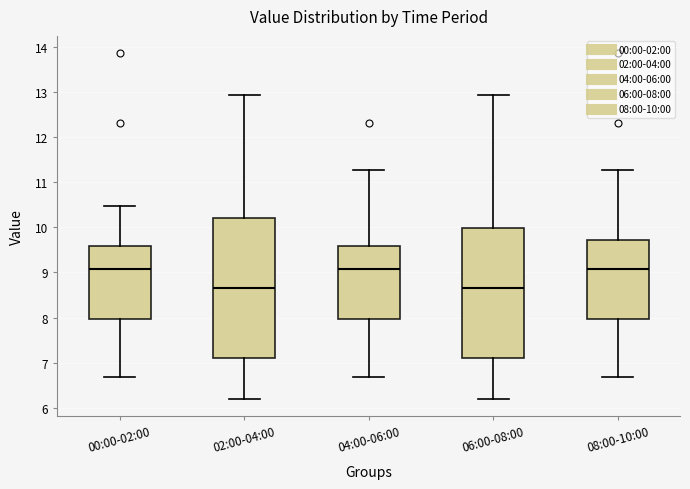

Reading left to right, transcribe this box plot: for each box, give where its median line is, the range the box spans, and where its two whiskers end, as read against the y-axis. The values are not printed on the chart, so give them approximately, as read against the axis.

00:00-02:00: median 9.1, box 8.0 to 9.6, whiskers 6.7 to 10.5
02:00-04:00: median 8.7, box 7.1 to 10.2, whiskers 6.2 to 12.9
04:00-06:00: median 9.1, box 8.0 to 9.6, whiskers 6.7 to 11.3
06:00-08:00: median 8.7, box 7.1 to 10.0, whiskers 6.2 to 12.9
08:00-10:00: median 9.1, box 8.0 to 9.7, whiskers 6.7 to 11.3